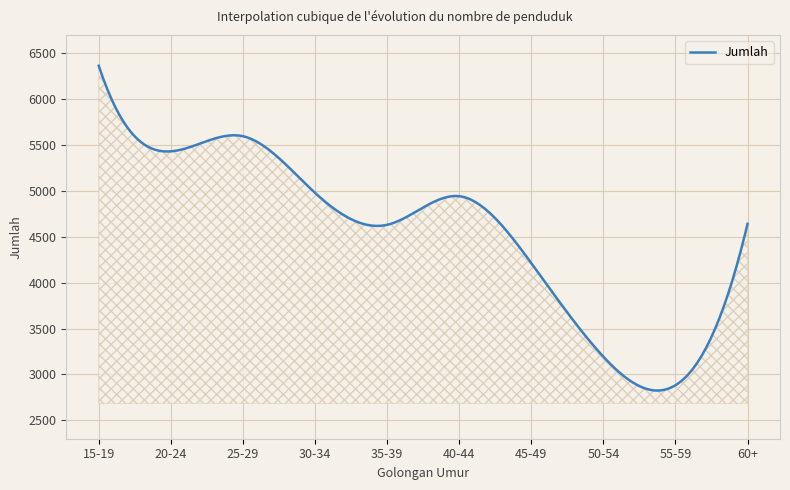

What is the minimum value shown in the chart?

2825.2